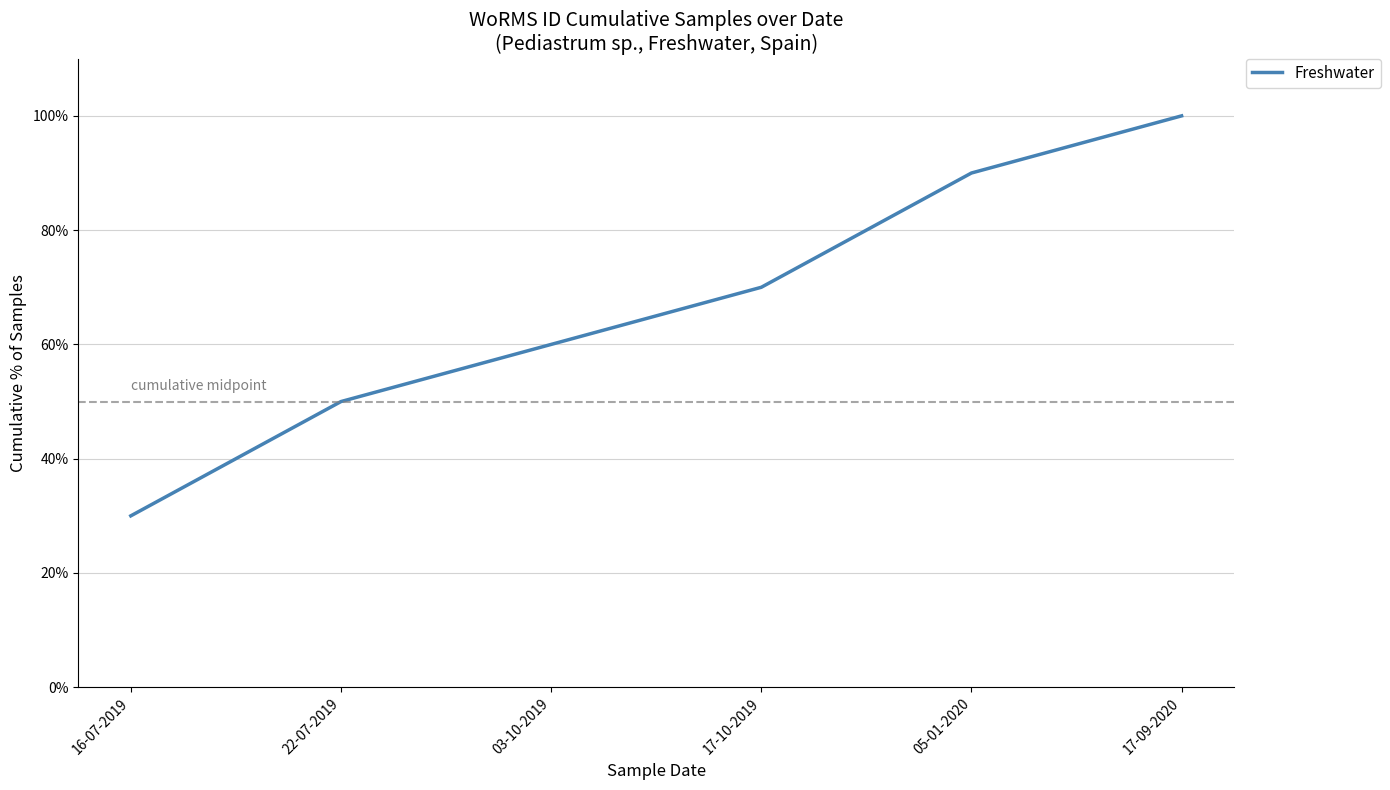

What position from the left is 22-07-2019?

2